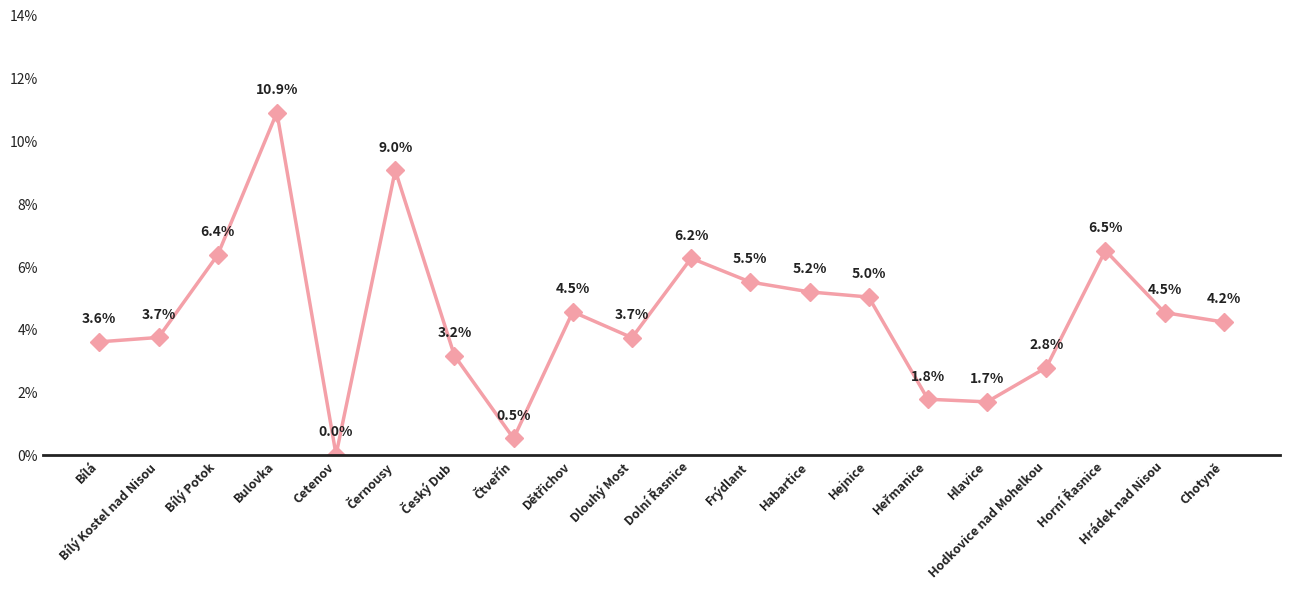

What is the average value?

4.4